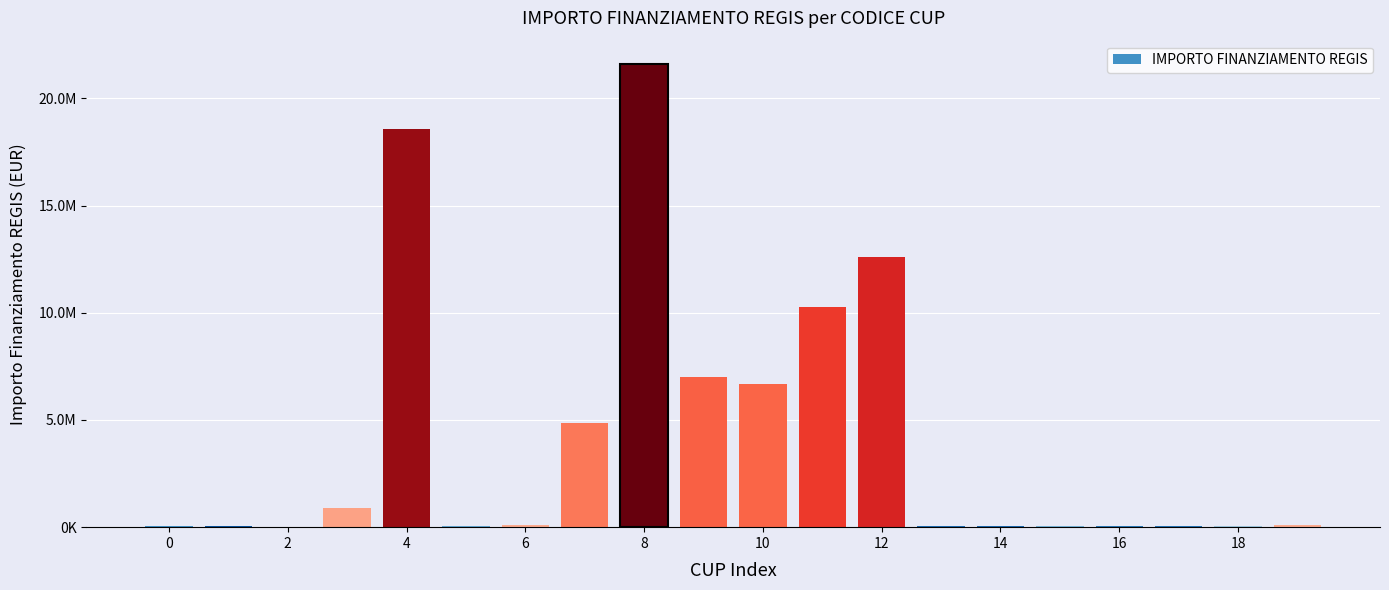

Are the bars grouped side by side (vs. stacked)?

No